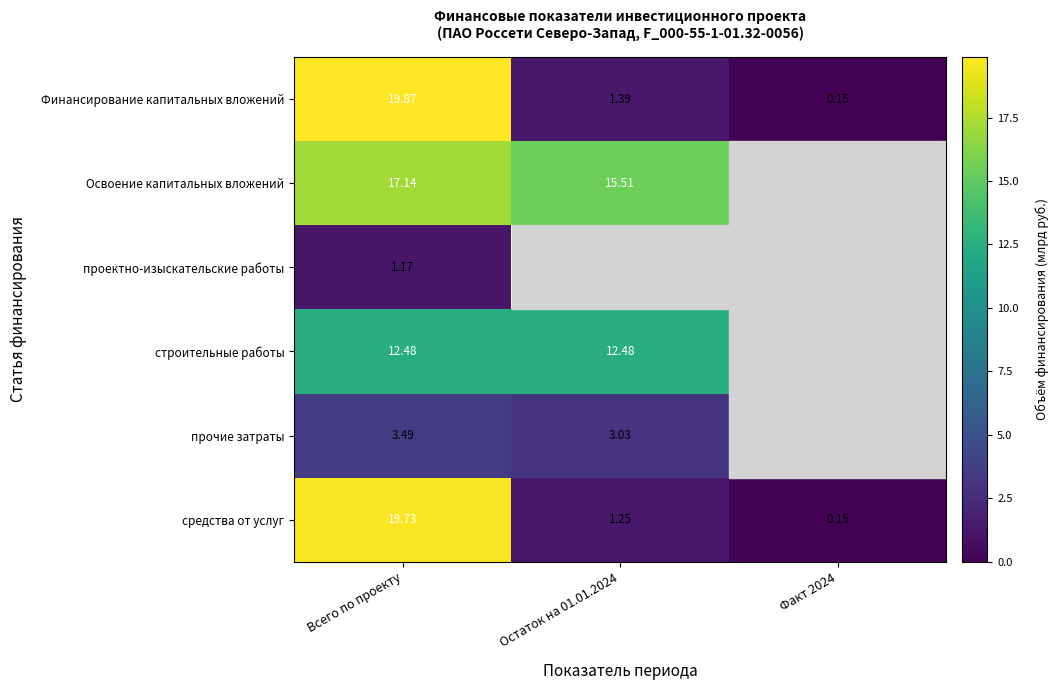

At which category is the sum across all series the highest?

Всего по проекту